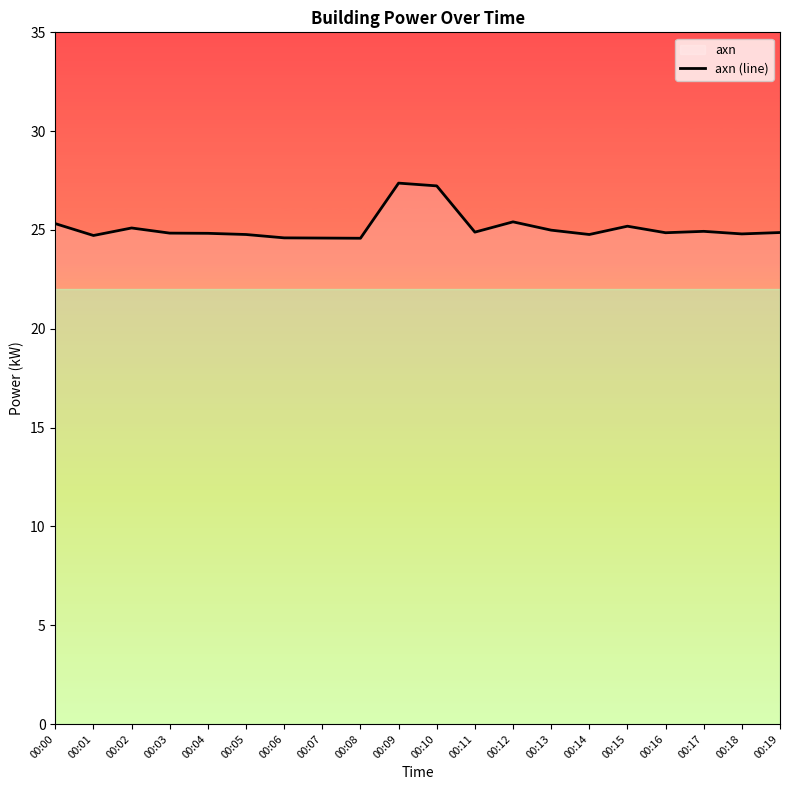

What is the difference between the values at 00:14 and 00:01?

0.1